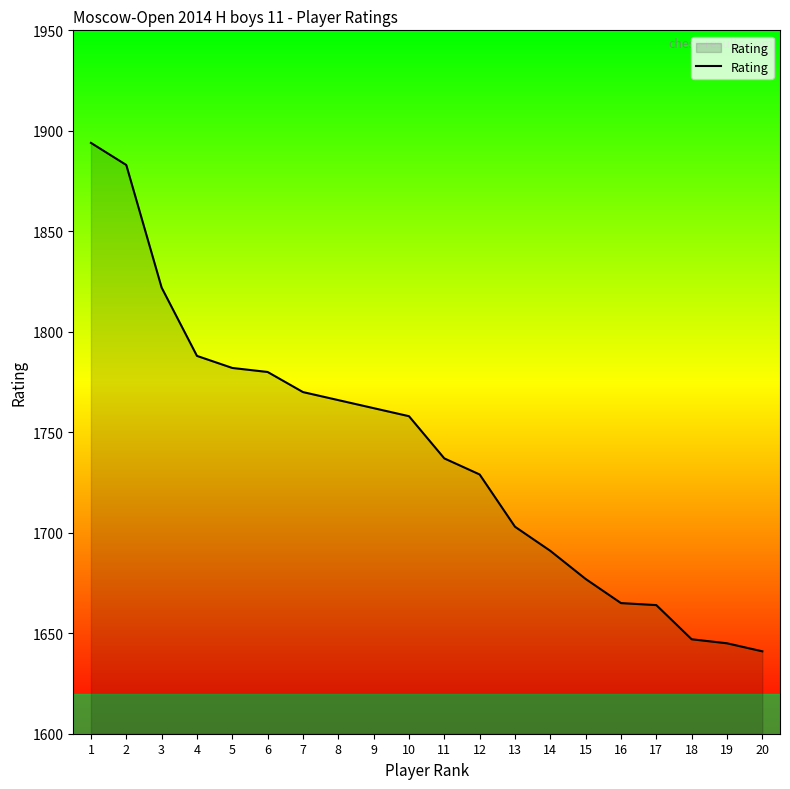

What is the difference between the second highest and second lowest values?

238